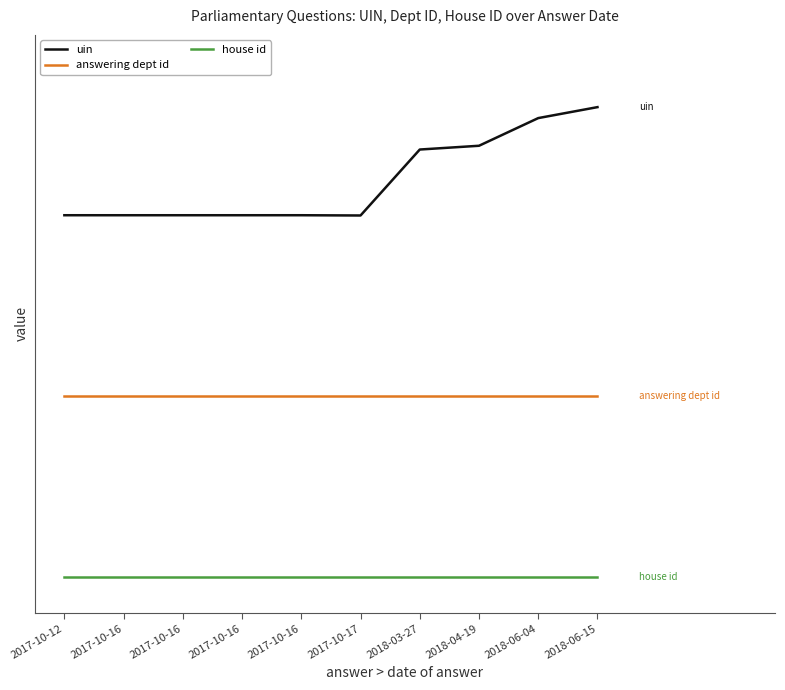

True or false: house id and uin cross at least once.

False